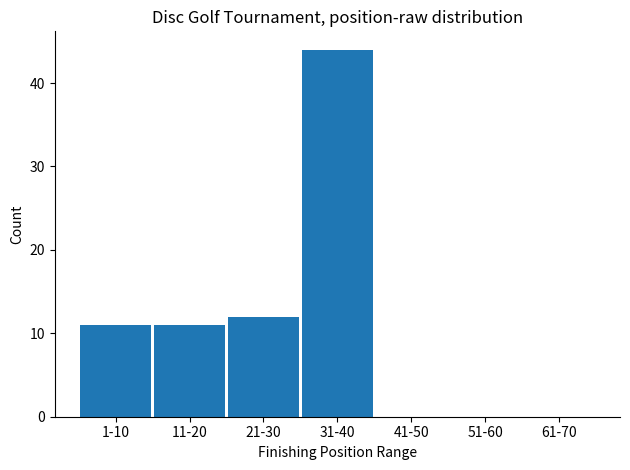

Reading left to right, list all the values displayed in this chart.

1-10=11	11-20=11	21-30=12	31-40=44	41-50=0	51-60=0	61-70=0